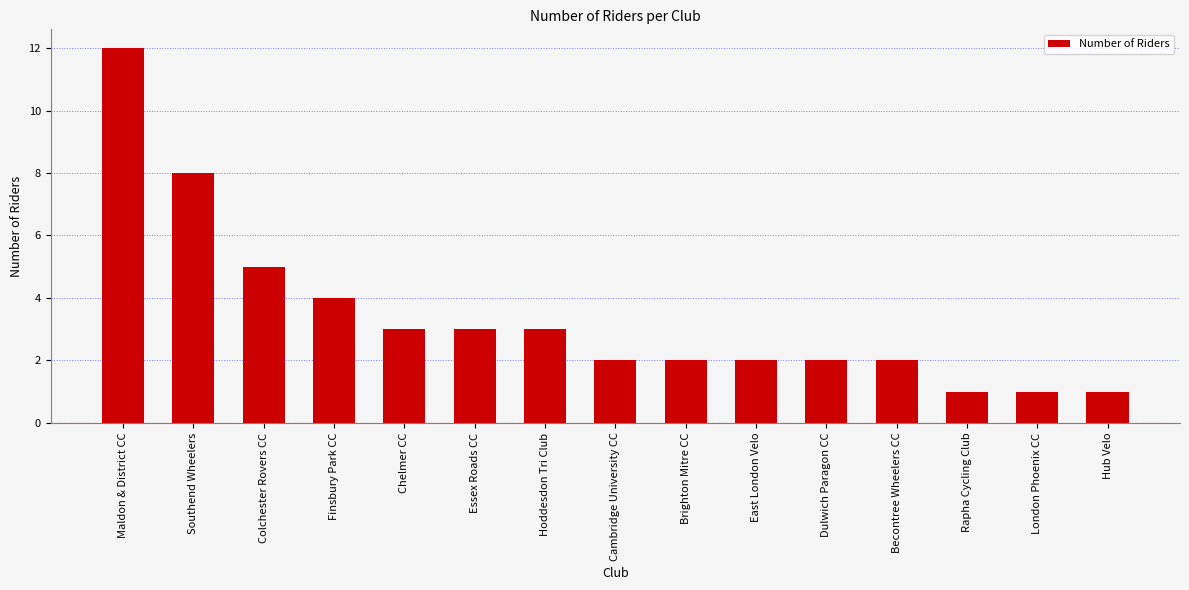

What position from the right is East London Velo?

6